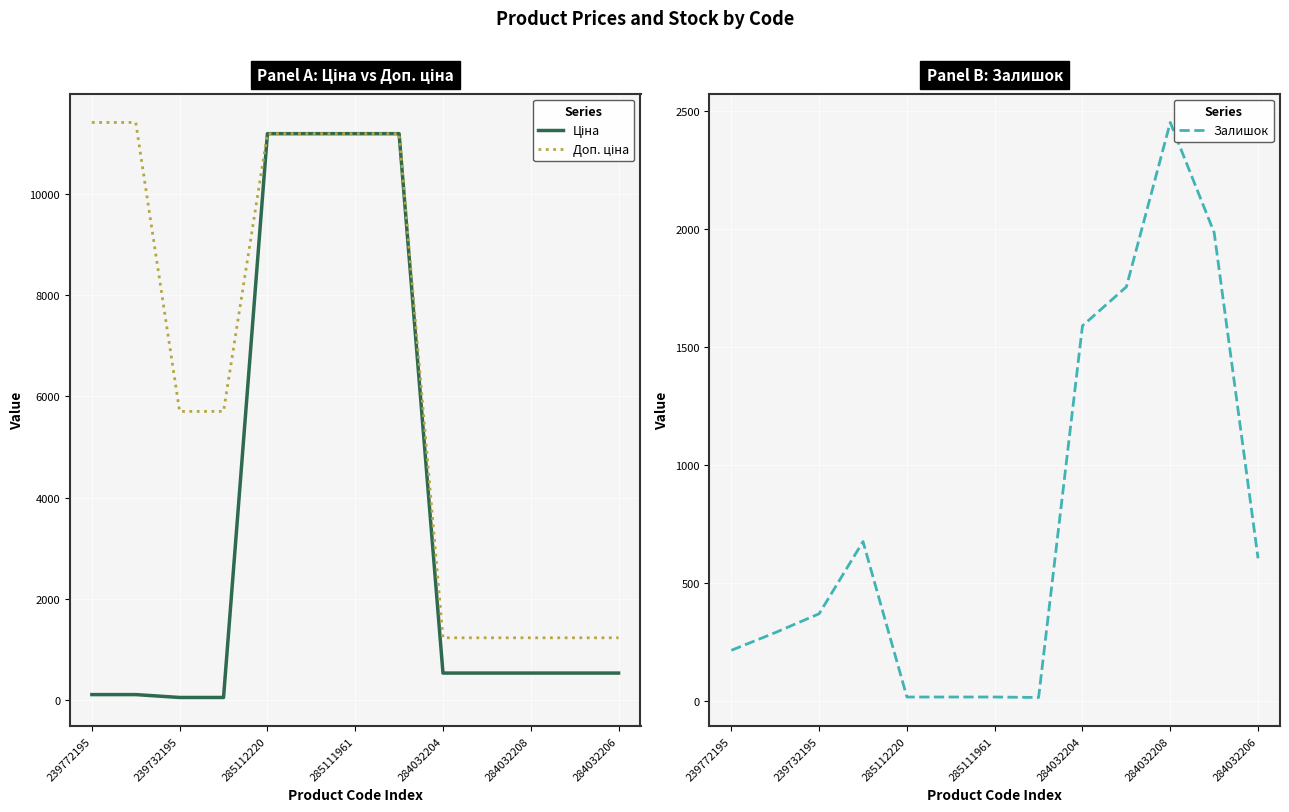

What is the label of the 2nd point from the right?

11